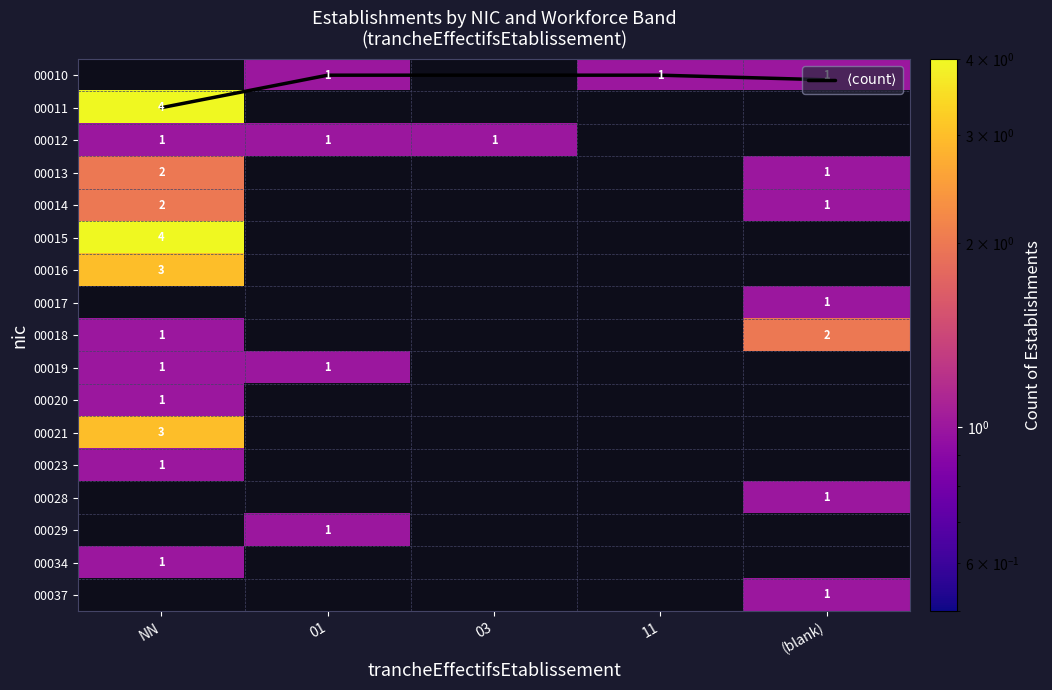

Which series has the largest range (max minus min)?

$\langle \mathrm{count} \rangle$